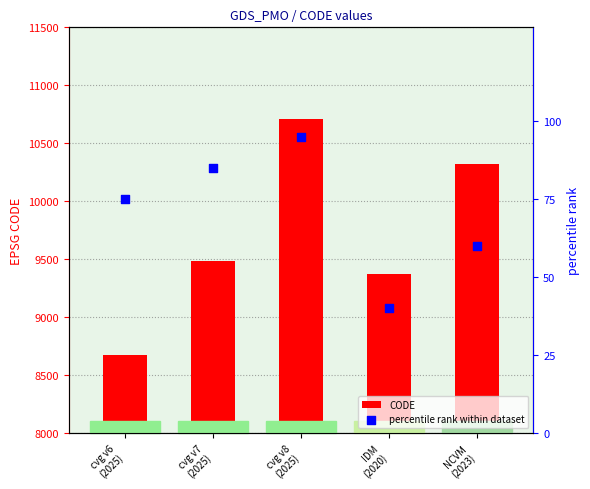

At how many categories does at least one series exceed 7677?

5